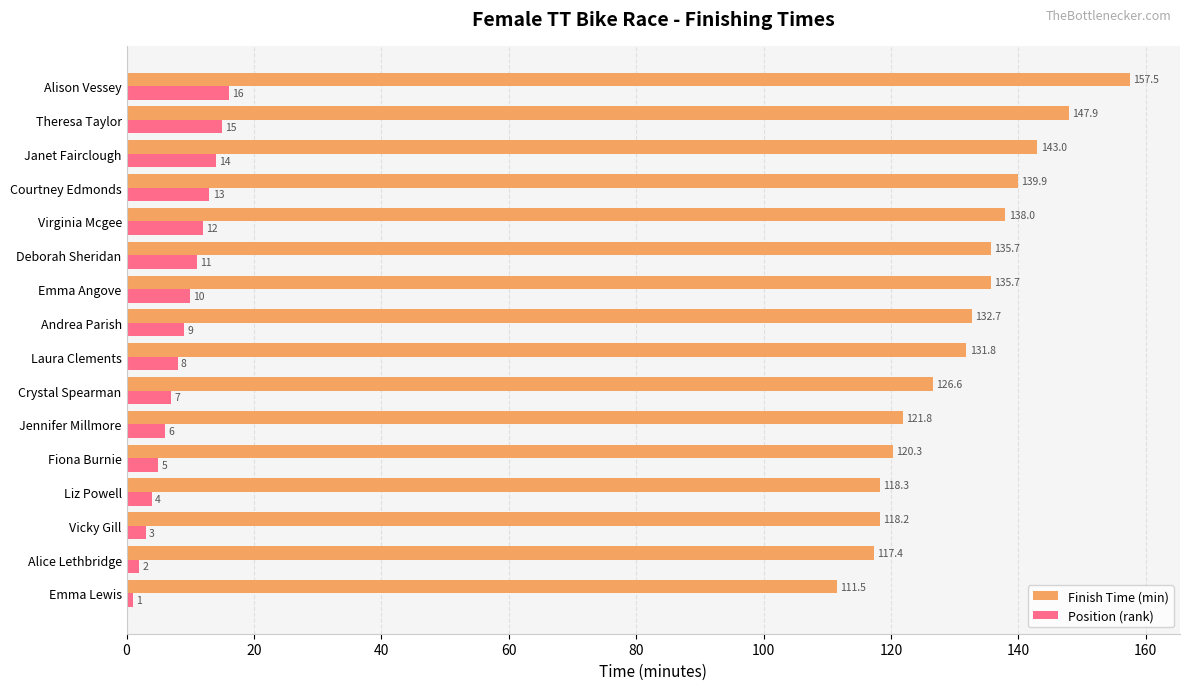

How many categories are shown in the chart?

16